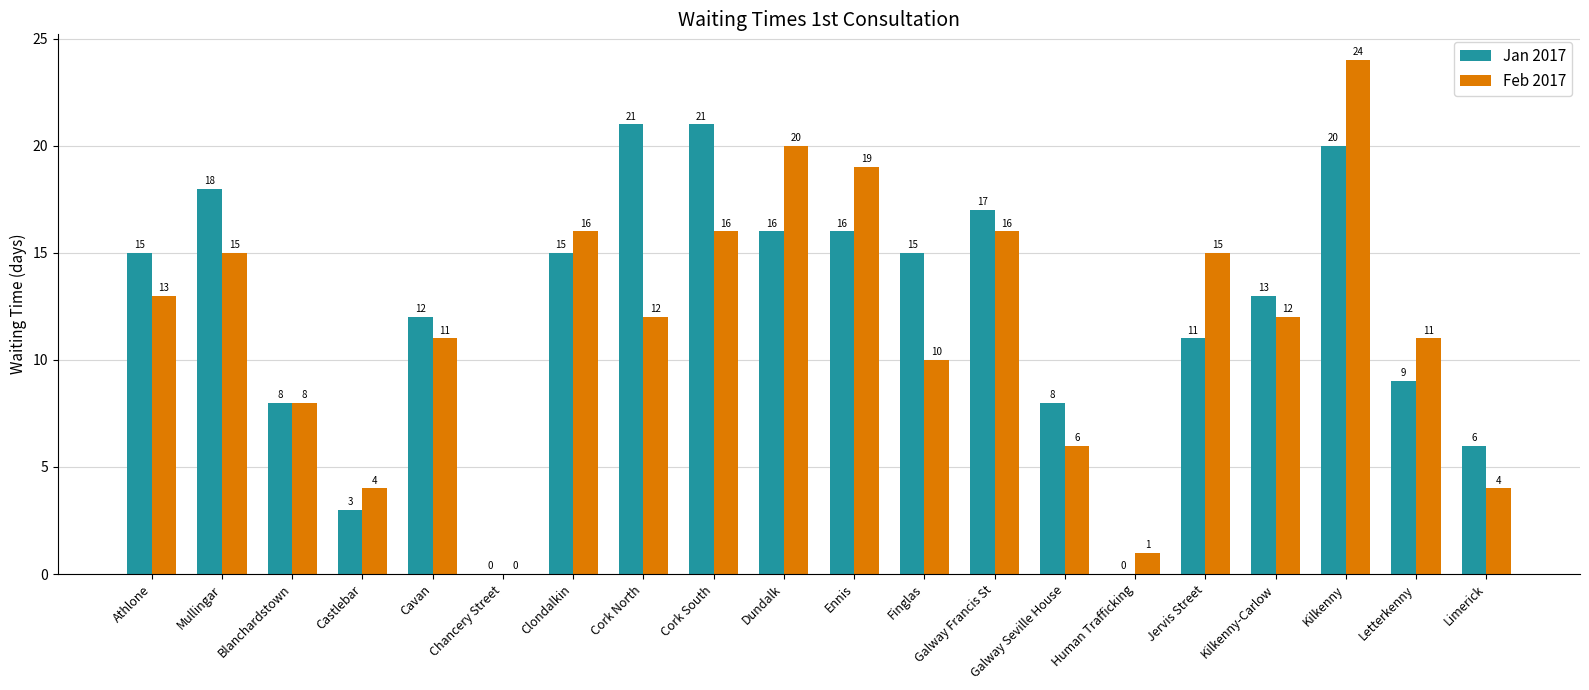

Where does the Feb 2017 series first go above 12?

Athlone